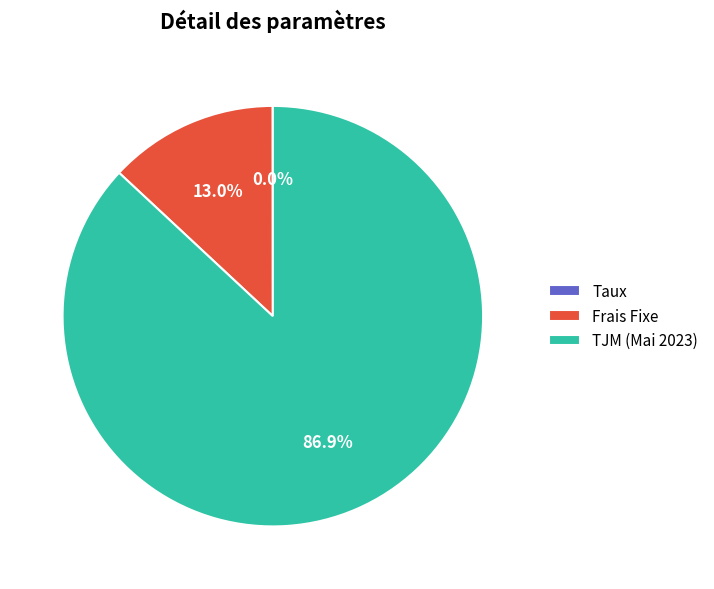

The Frais Fixe slice represents 13% of the pie. True or false?

True